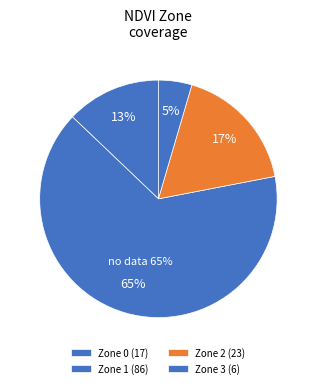

Count the number of slices in the pie.

4